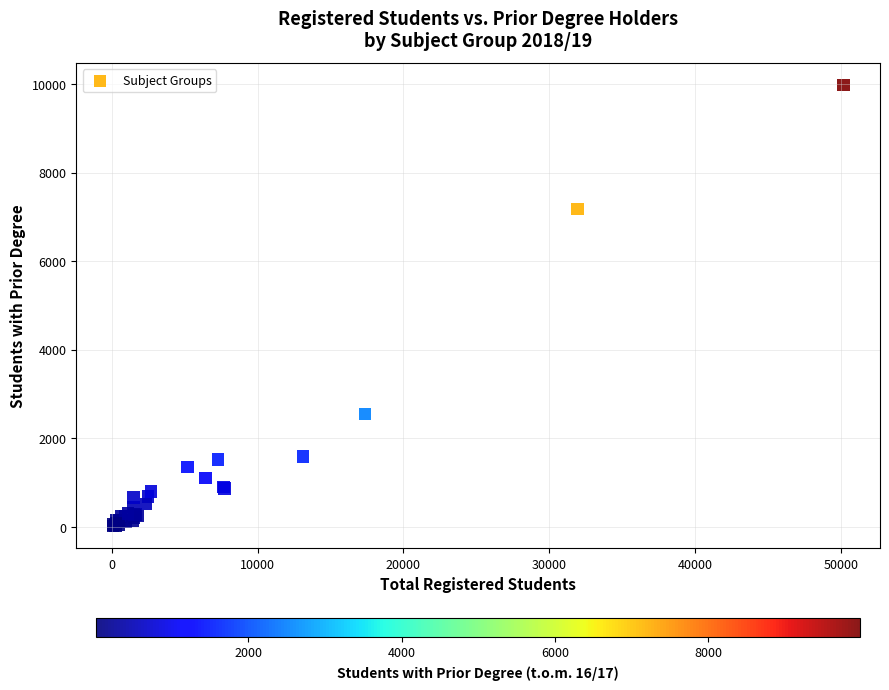

What Y value in the scatter plot is closest to 4998?

7187